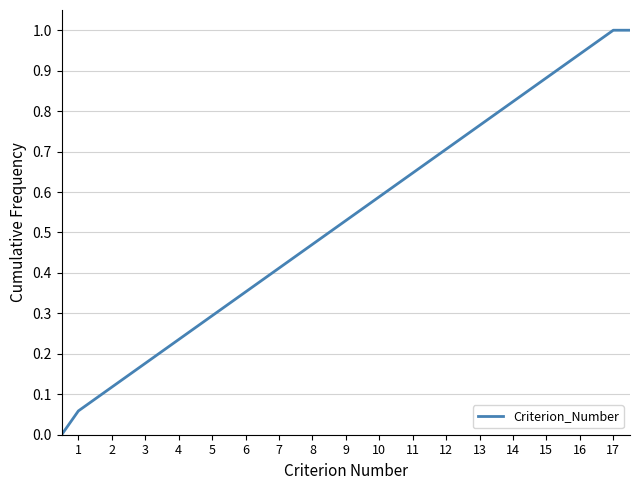

What is the greatest value displayed?

1.0